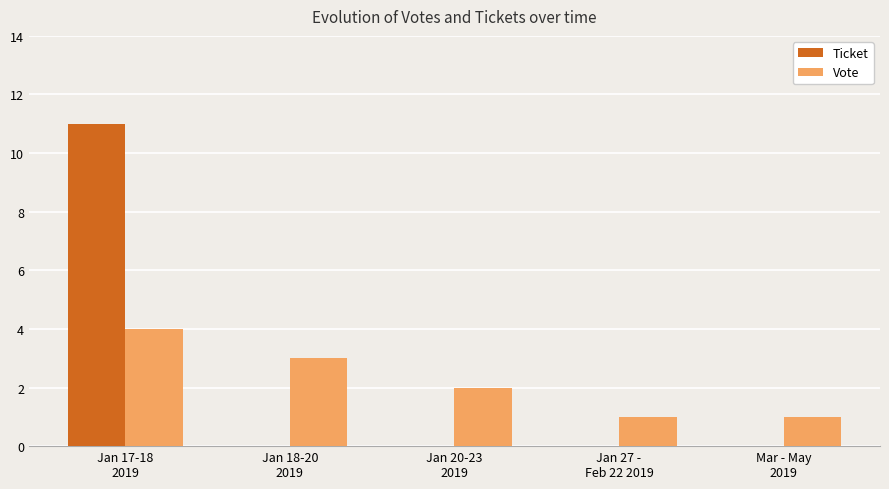

Reading left to right, transcribe all the data shown in this chart.

Ticket: Jan 17-18
2019=11	Jan 18-20
2019=0	Jan 20-23
2019=0	Jan 27 -
Feb 22 2019=0	Mar - May
2019=0
Vote: Jan 17-18
2019=4	Jan 18-20
2019=3	Jan 20-23
2019=2	Jan 27 -
Feb 22 2019=1	Mar - May
2019=1